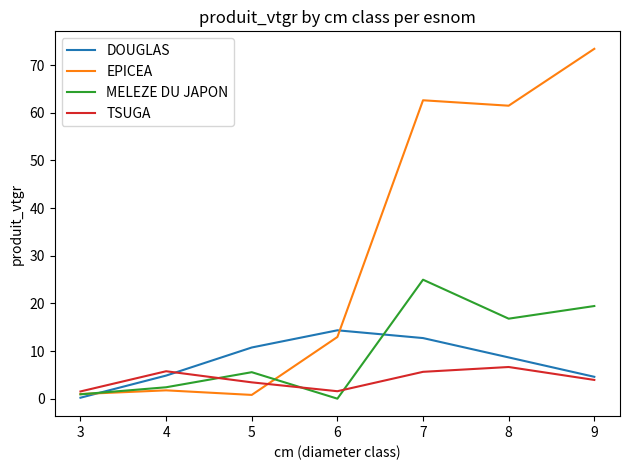

What is the difference between the highest and lowest values at 4?

4.0